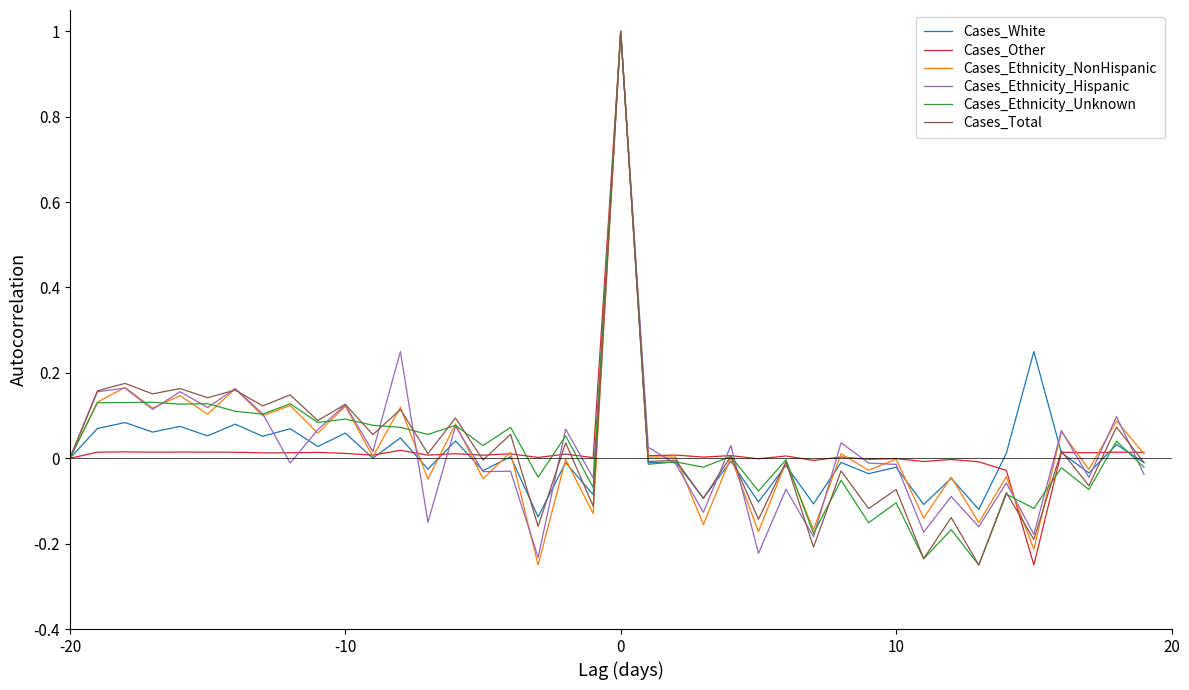

What is the greatest value displayed?

1.0